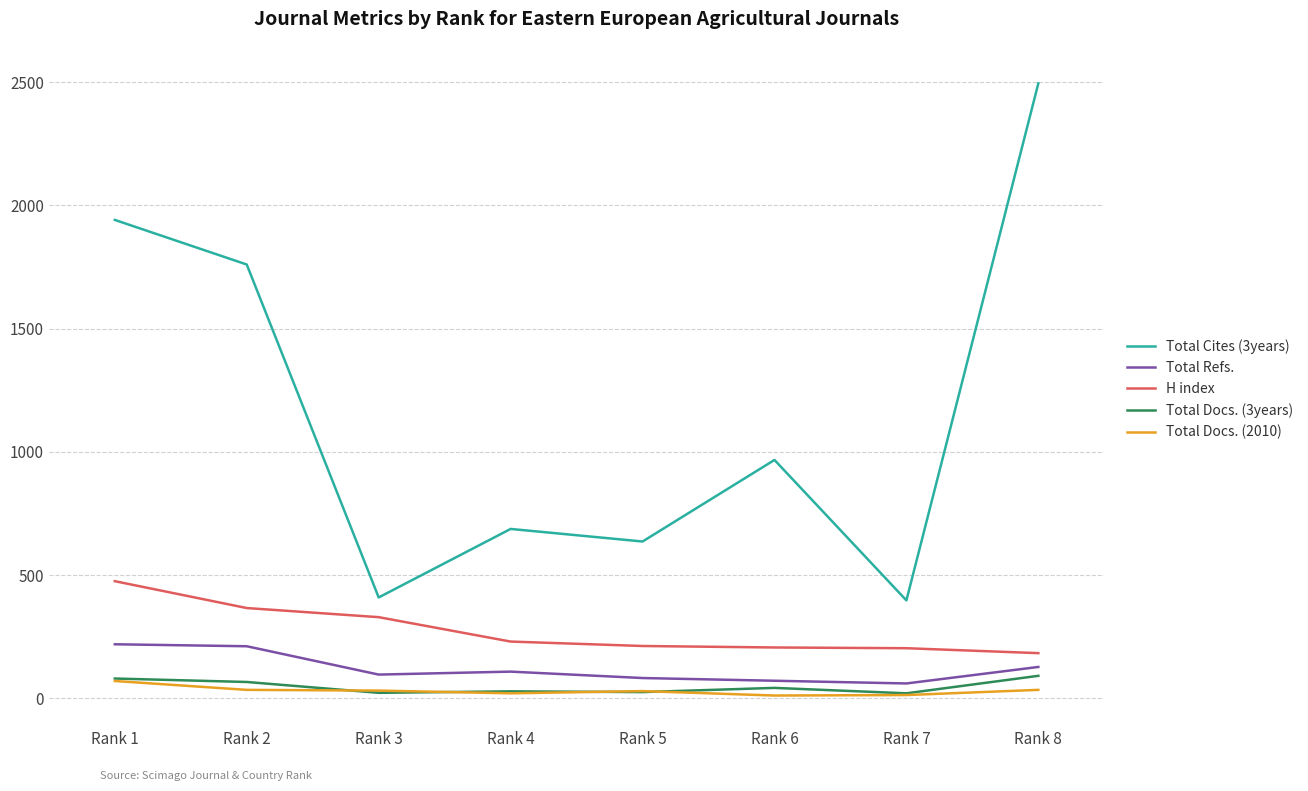

Is the value of Total Cites (3years) at Rank 7 greater than the value of Total Docs. (2010) at Rank 2?

Yes